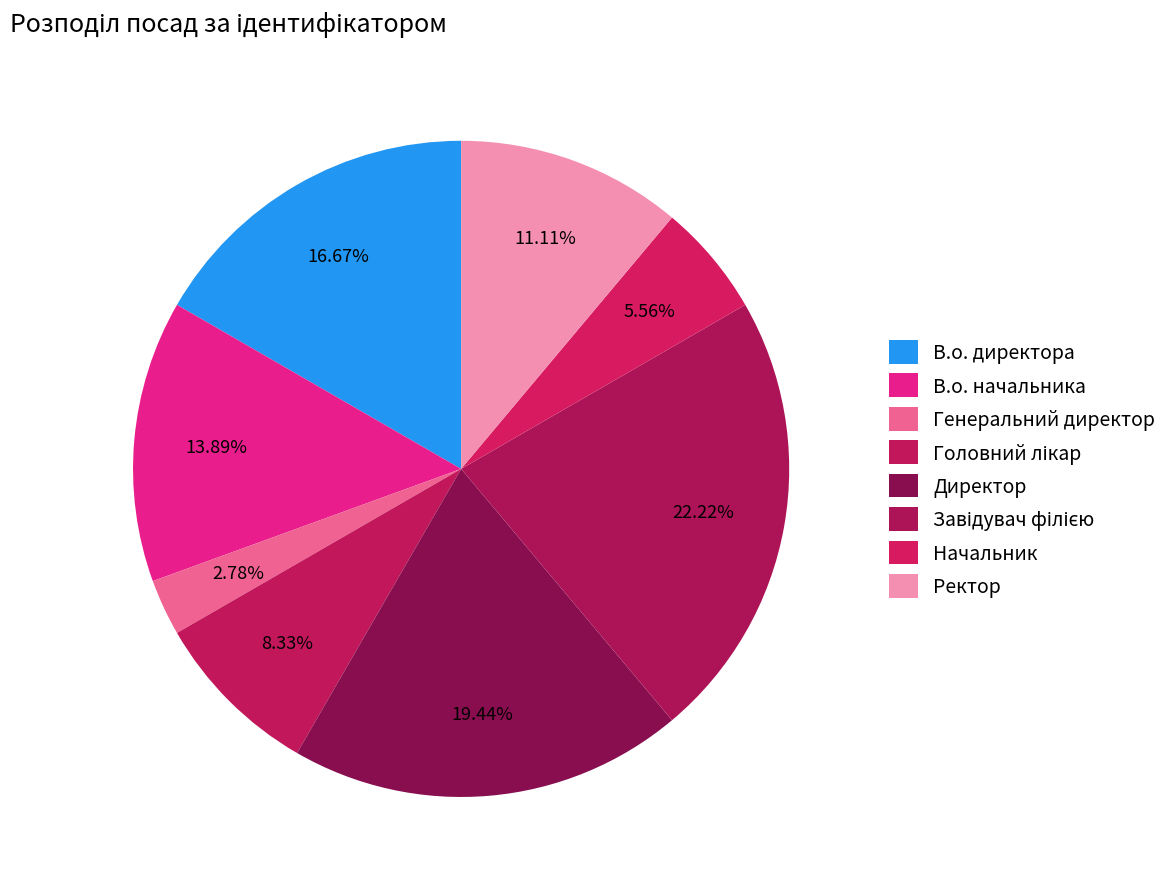

Is Завідувач філією the majority of the pie?

No